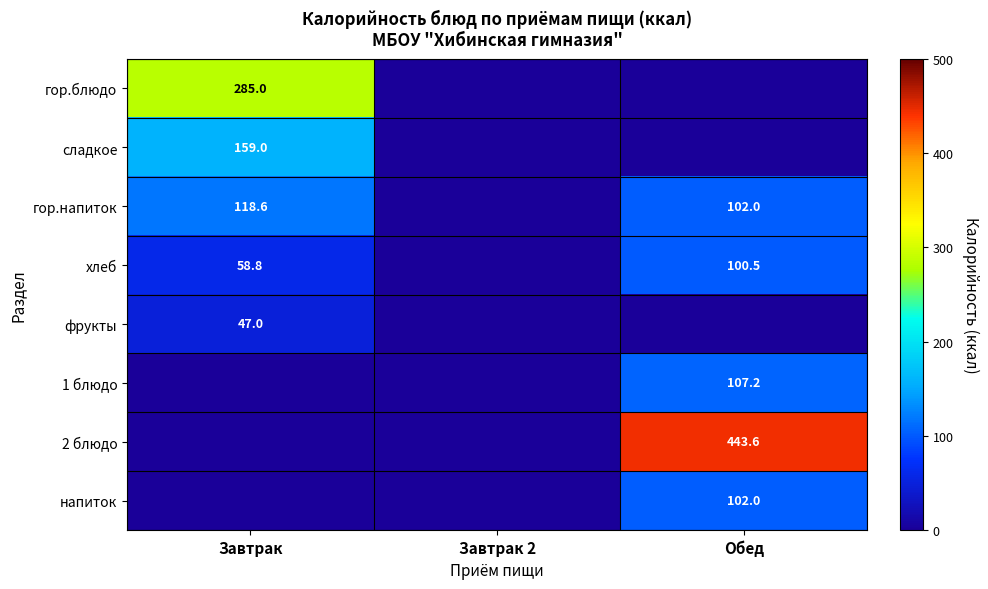

Where is фрукты nearest to the value 23?

Завтрак 2